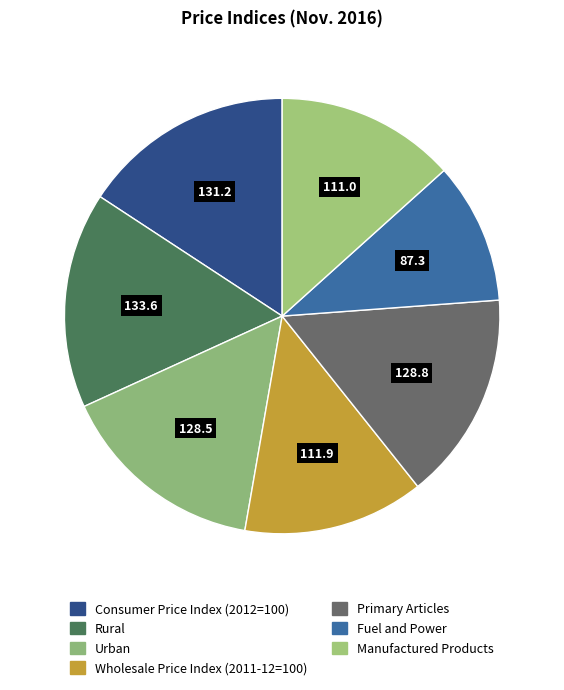

How much of the chart is everything except Wholesale Price Index (2011-12=100)?

86.6%